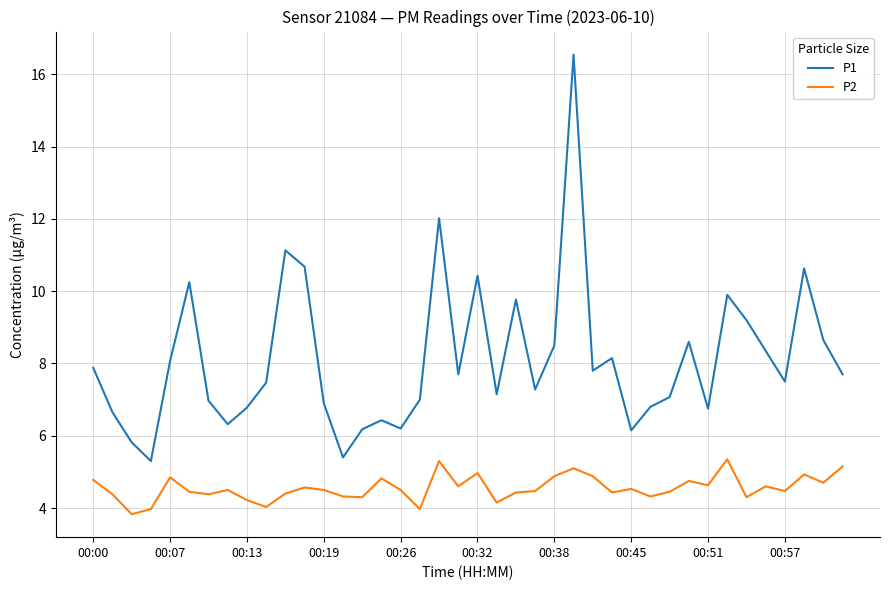

What is the difference between the maximum and minimum values in the P2 series?

1.5